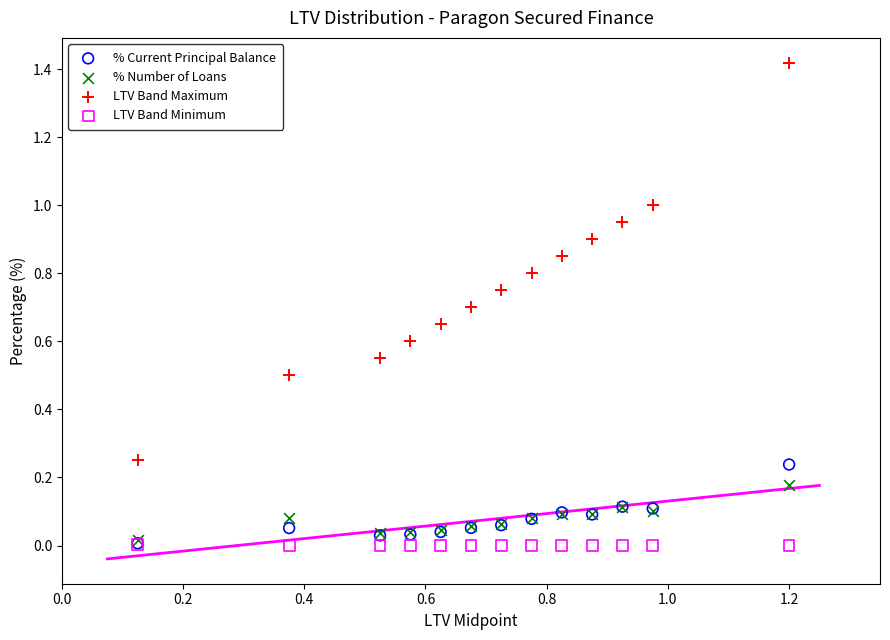

What are all the series names shown in the legend?

% Current Principal Balance, % Number of Loans, LTV Band Maximum, LTV Band Minimum